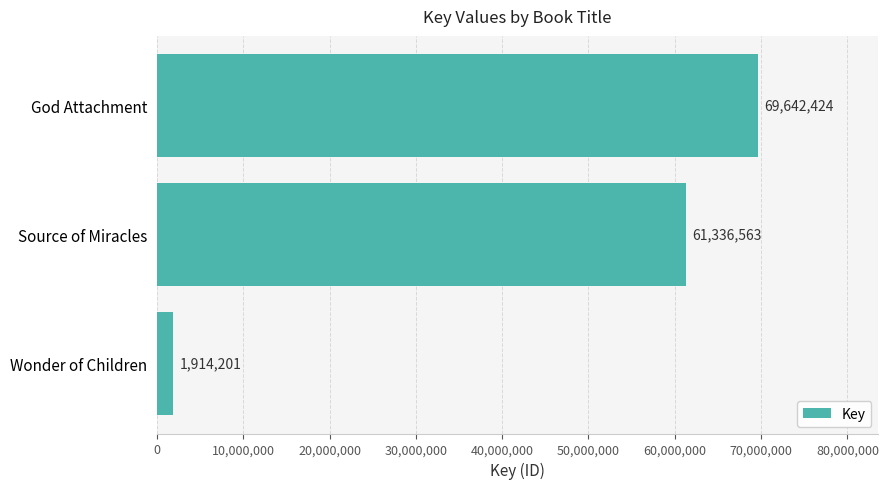

What is the difference between the maximum and minimum values?

67728223